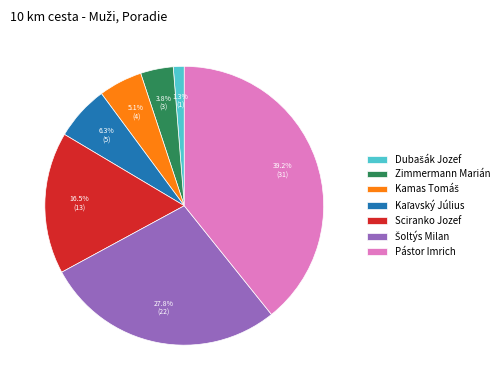

What percentage is NOT represented by Sciranko Jozef?

83.5%